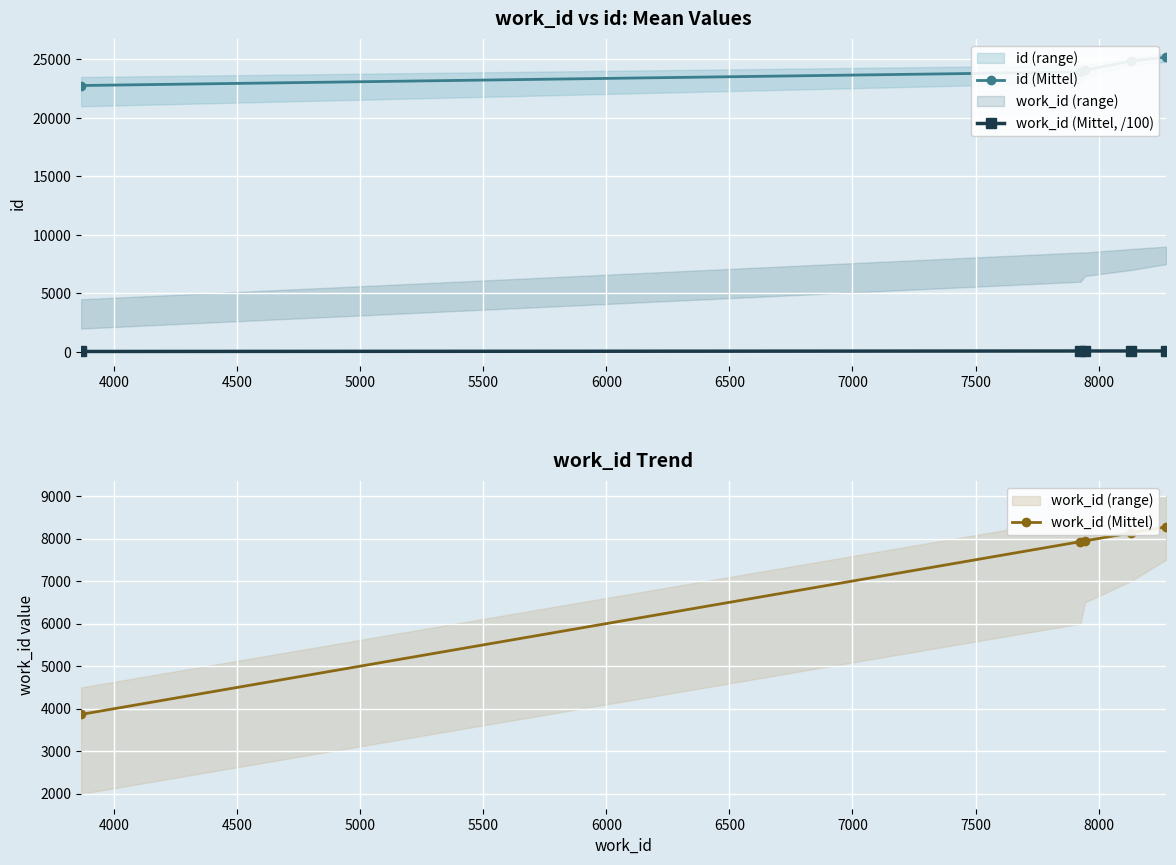

True or false: id (Mittel) and work_id (Mittel, /100) cross at least once.

False